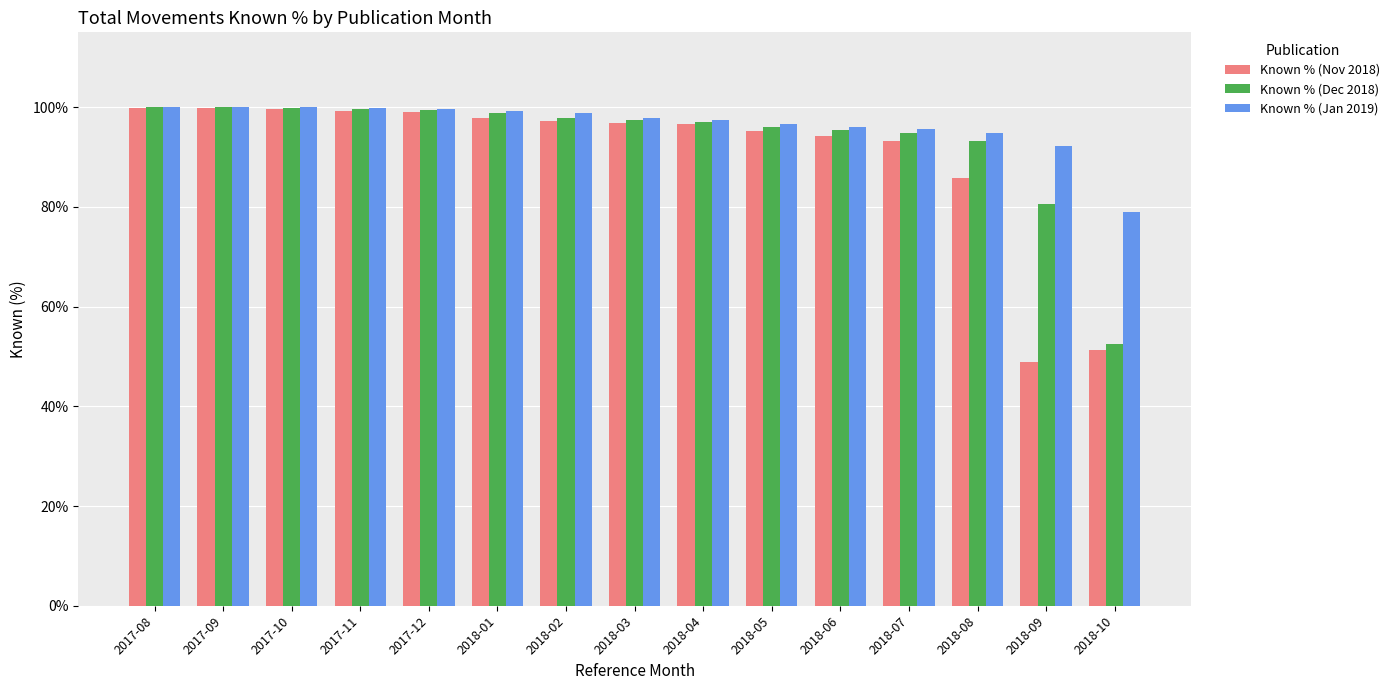

What position from the left is 2018-06?

11